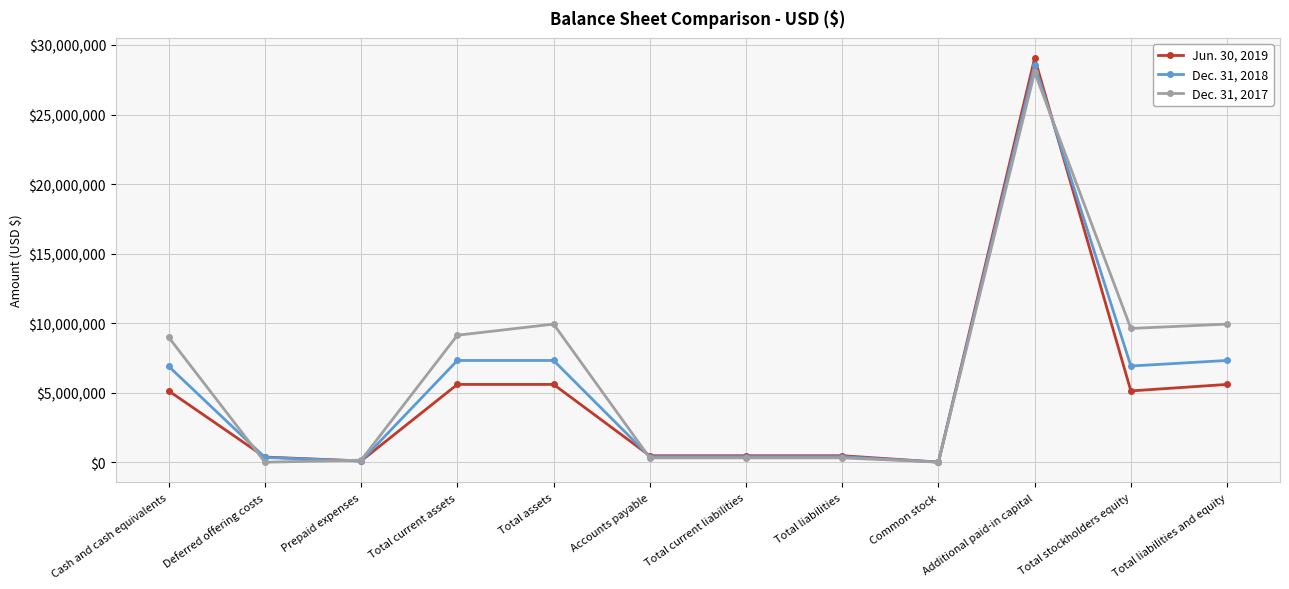

What is the sum of all Dec. 31, 2017 values?

76727187